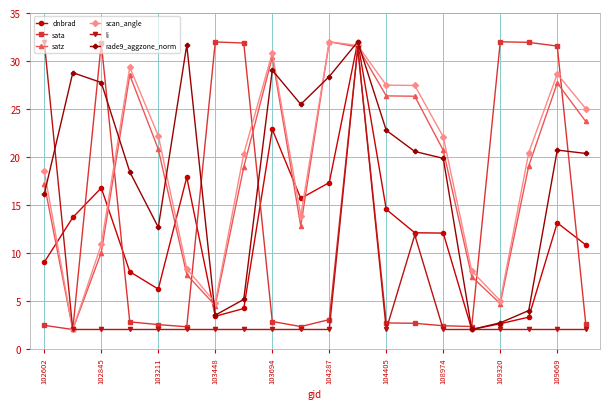

What is the maximum value for li?

32.0